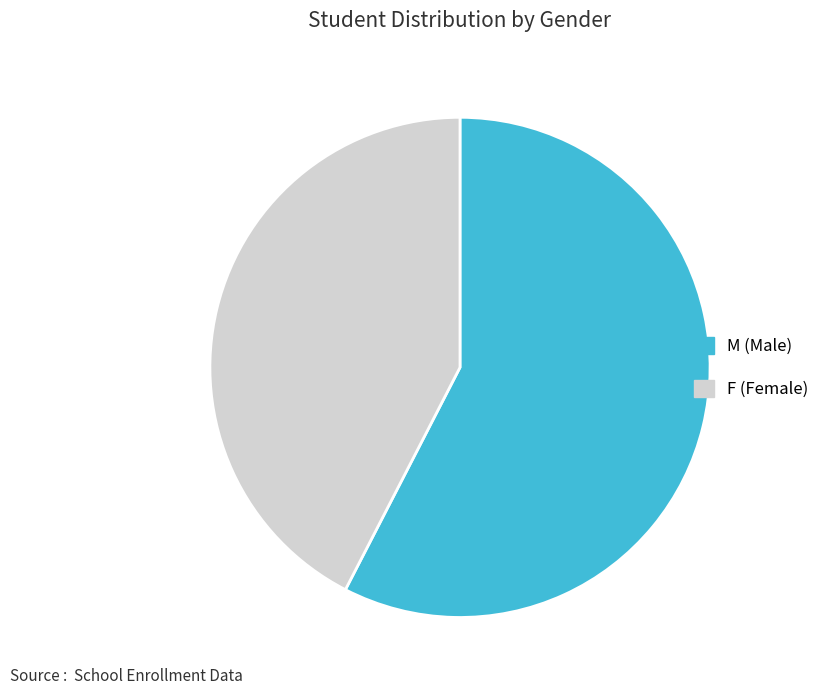

What is the largest slice in the pie chart?

M